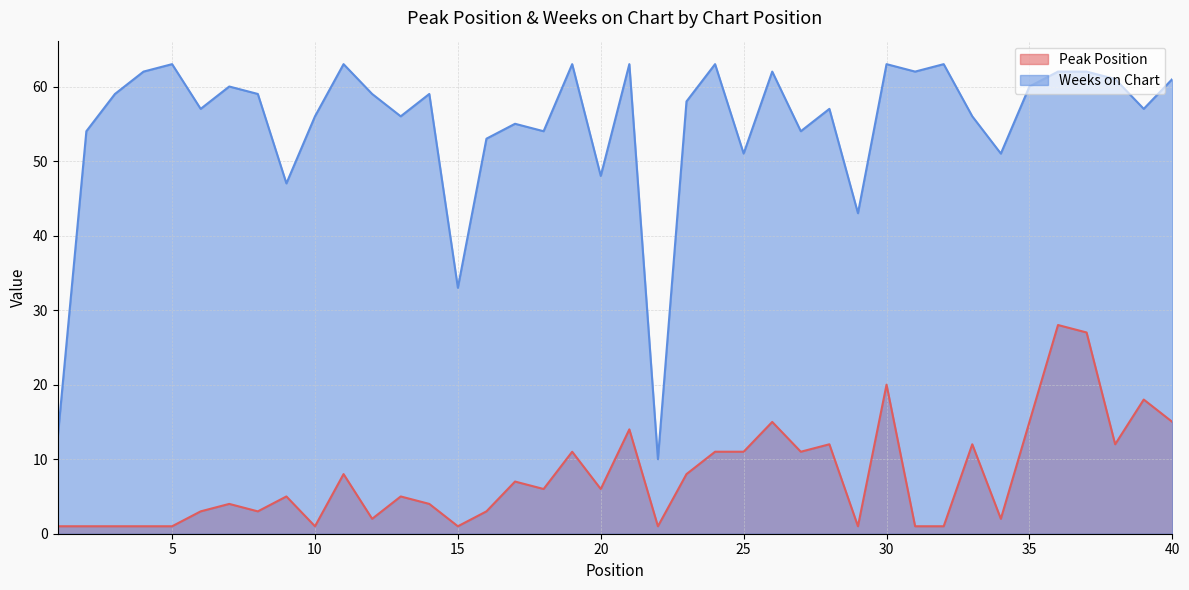

Does the chart have visible grid lines?

Yes